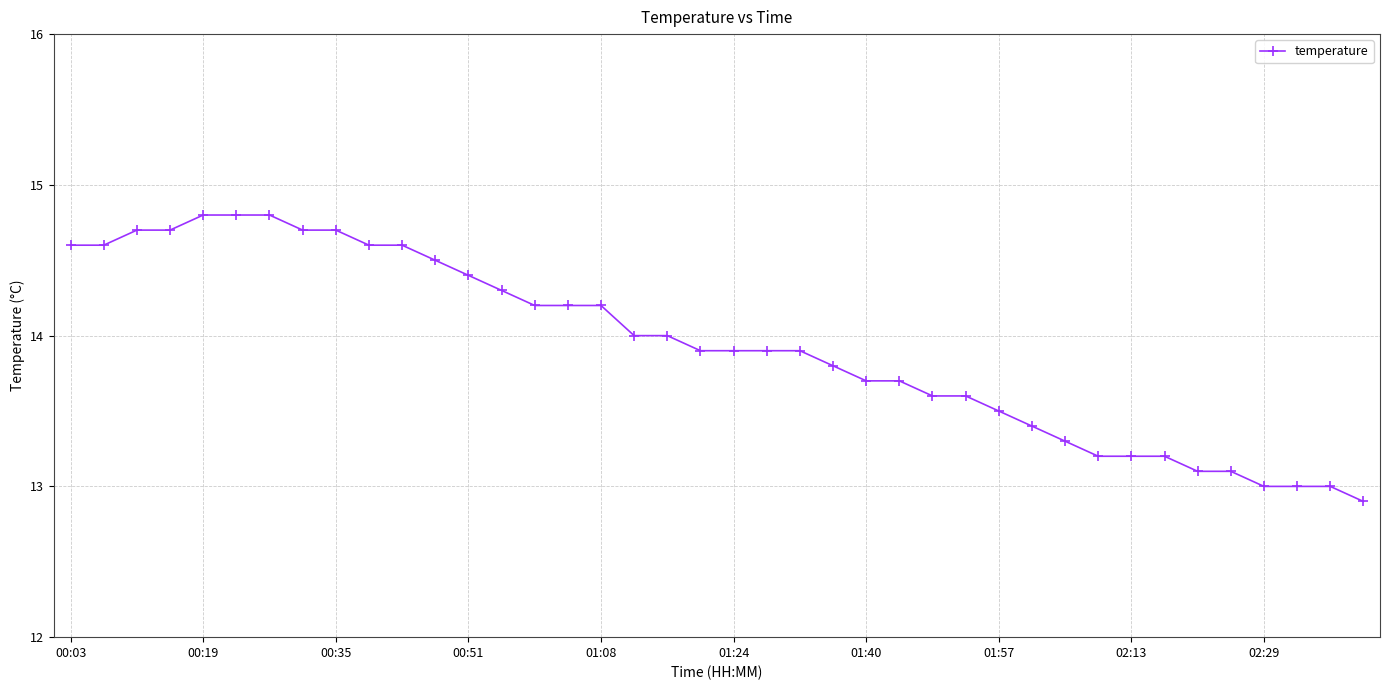

What is the value of the 35th point from the left?

13.1